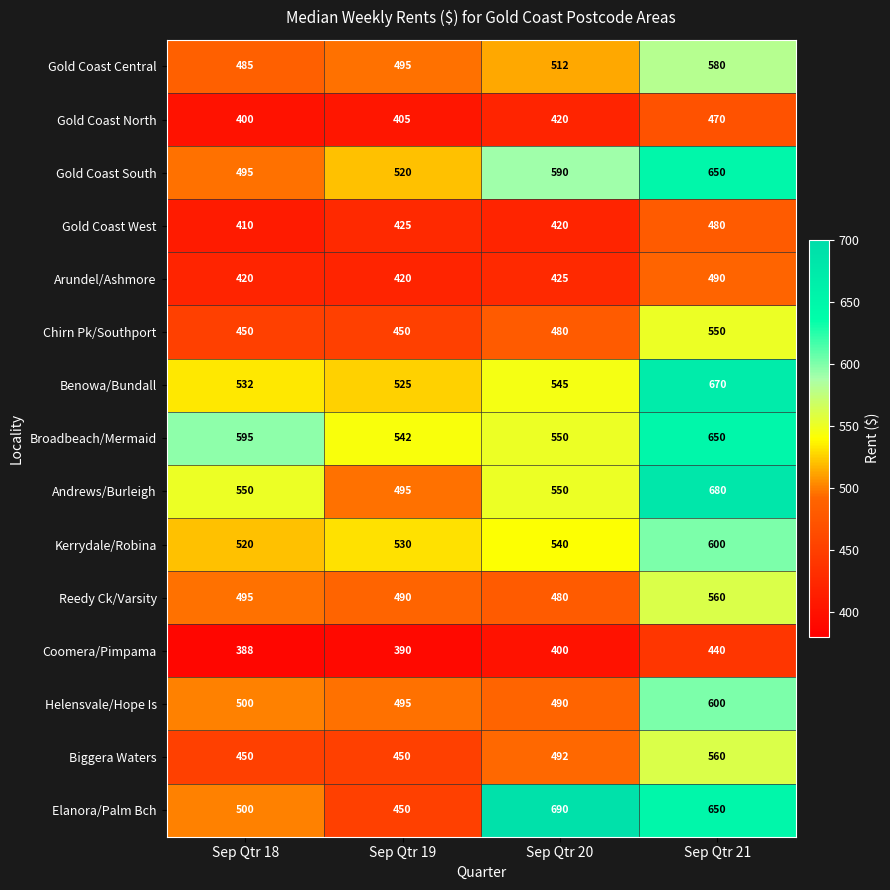

What is the difference between the highest and lowest values at Sep Qtr 19?

152